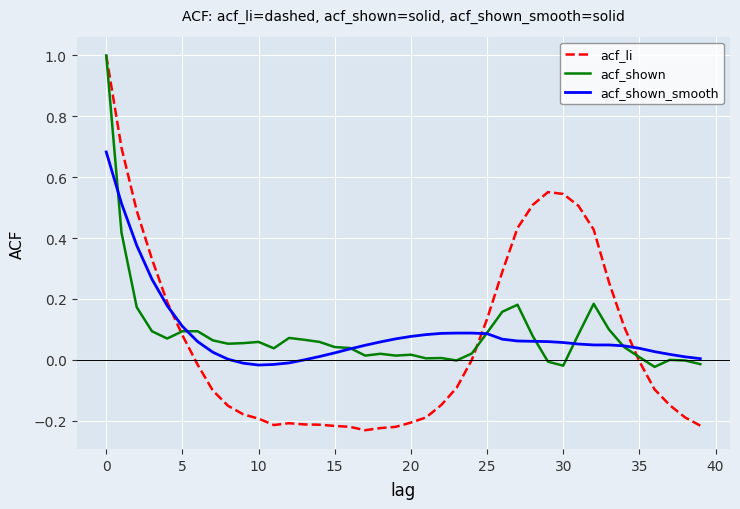

What is the maximum value shown in the chart?

1.0